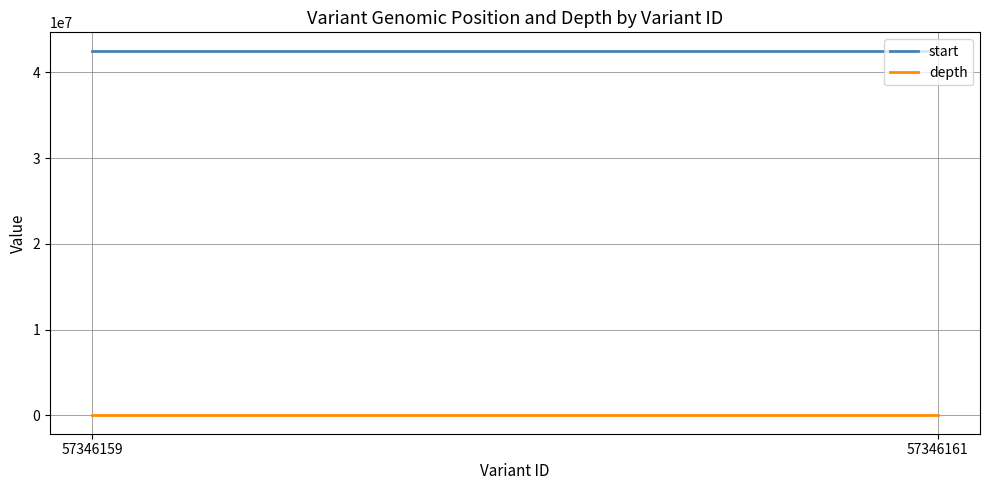

What is the spread (max minus min) of values at 57346159?

42540708